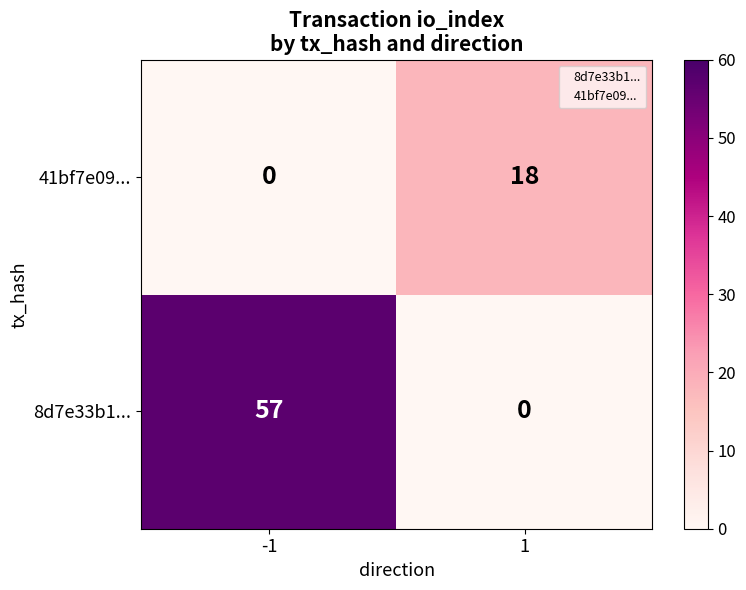

At which label does 8d7e33b1... reach its minimum?

1